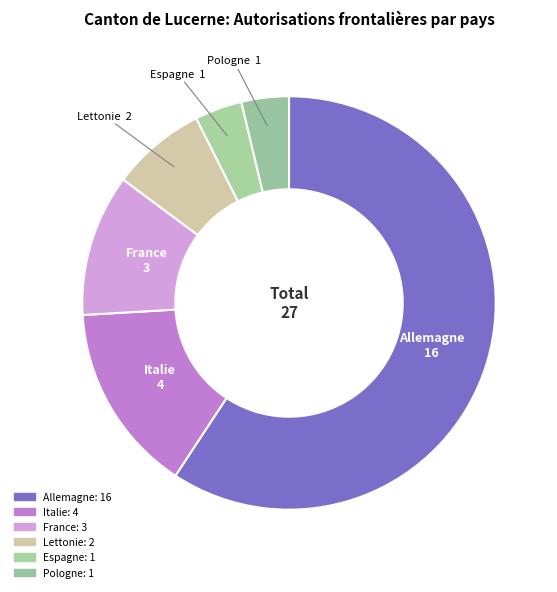

Which slice is the smallest?

Espagne